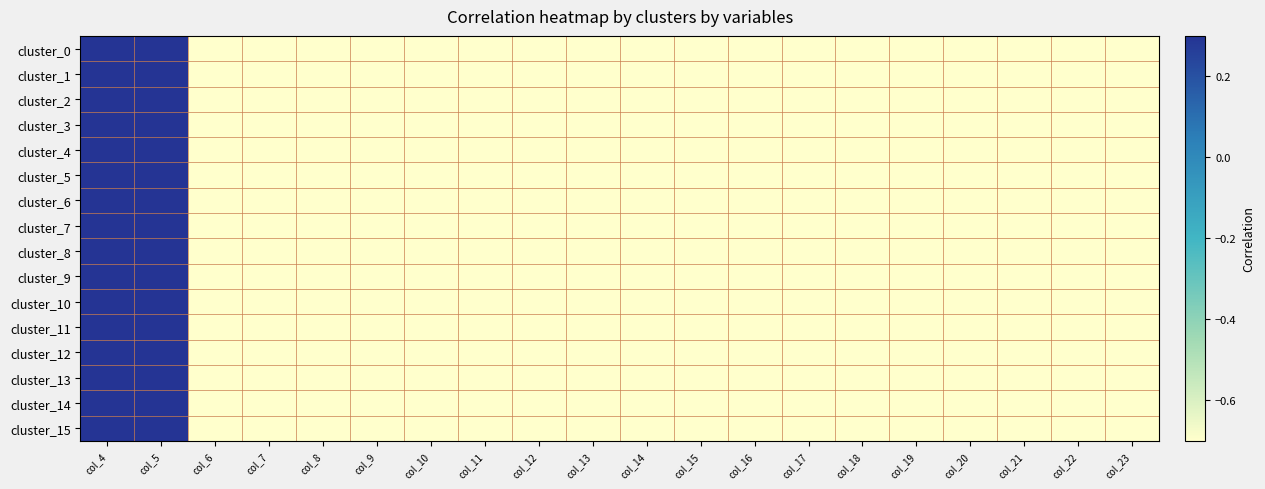

At which category is the sum across all series the highest?

col_4